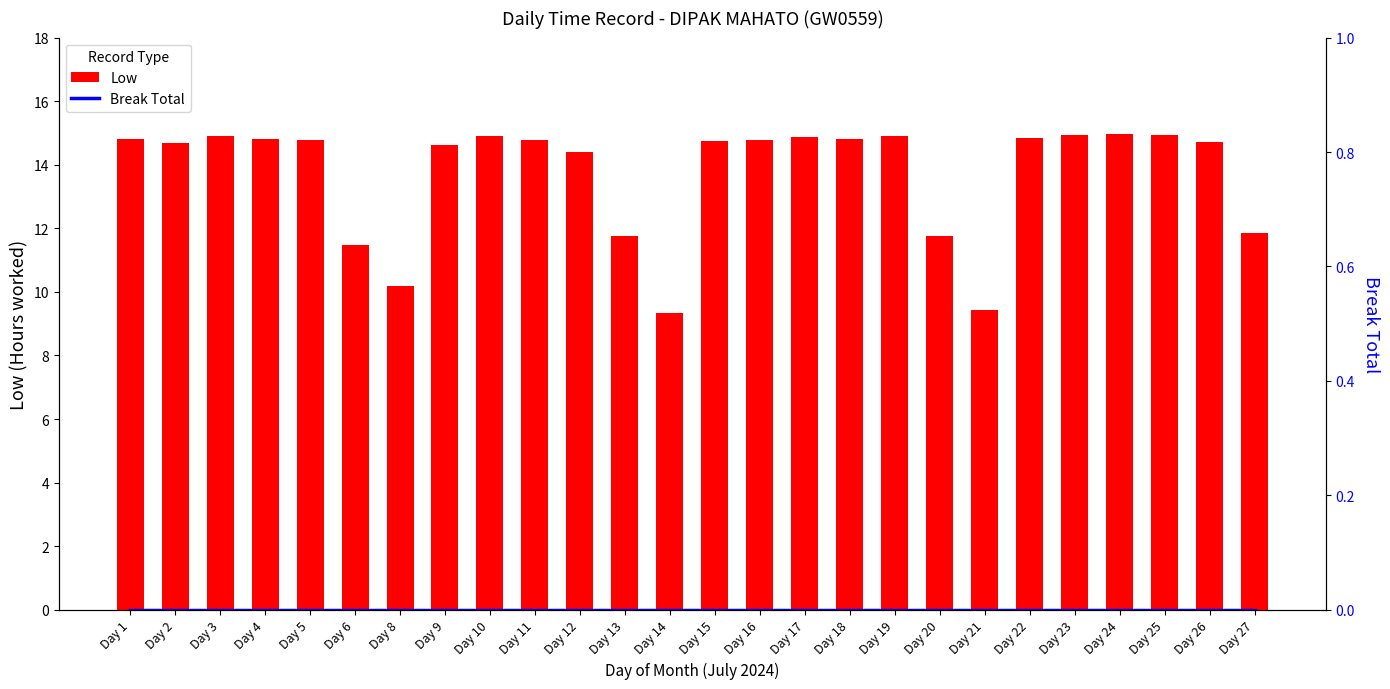

What are all the series names shown in the legend?

Low, Break Total